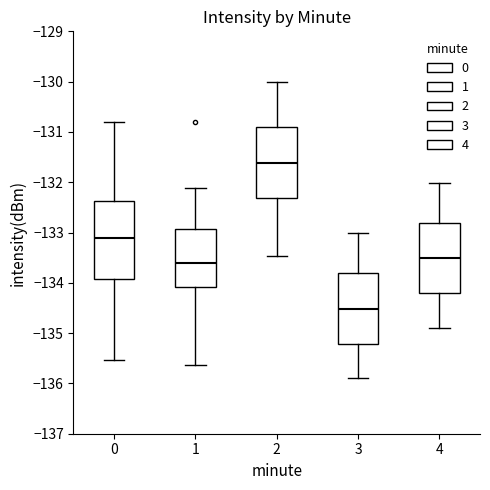

Which box is the tallest, from its lower edge to its upper edge?

0